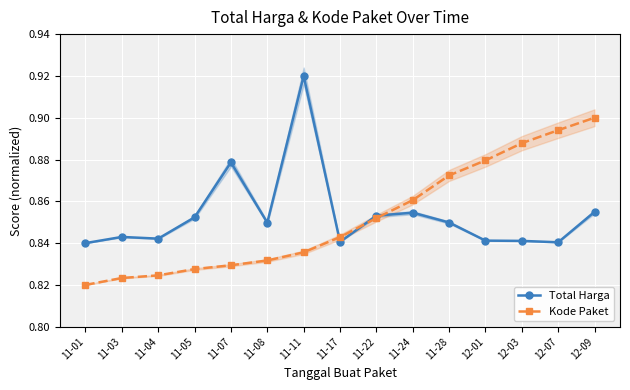

Is this an area chart (filled region under the line)?

No